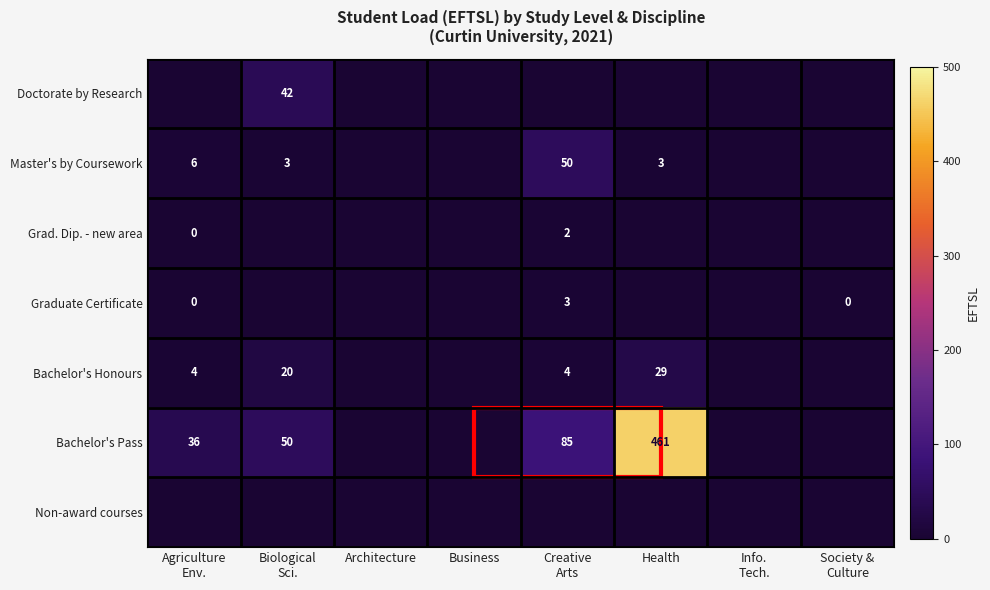

The Doctorate by Research series shows -28.7 at Agriculture Env.. True or false?

False